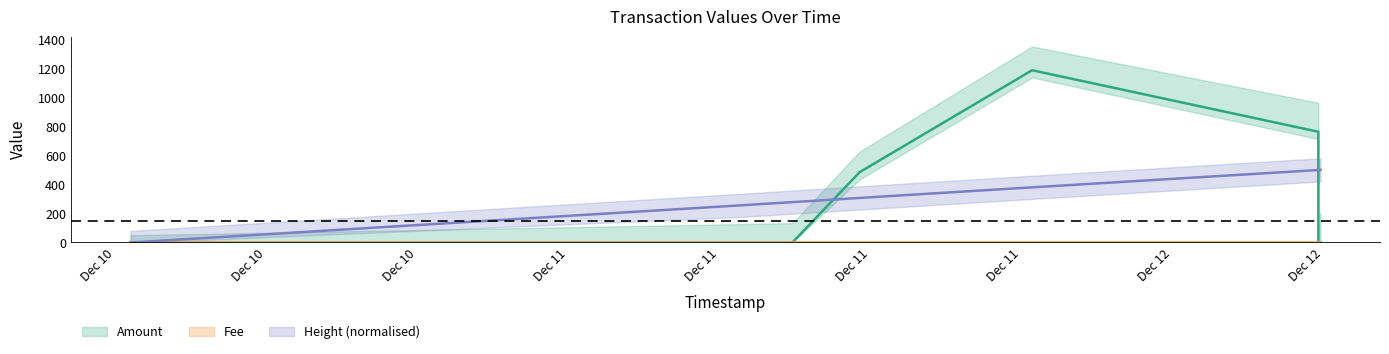

How many series are shown in this chart?

3